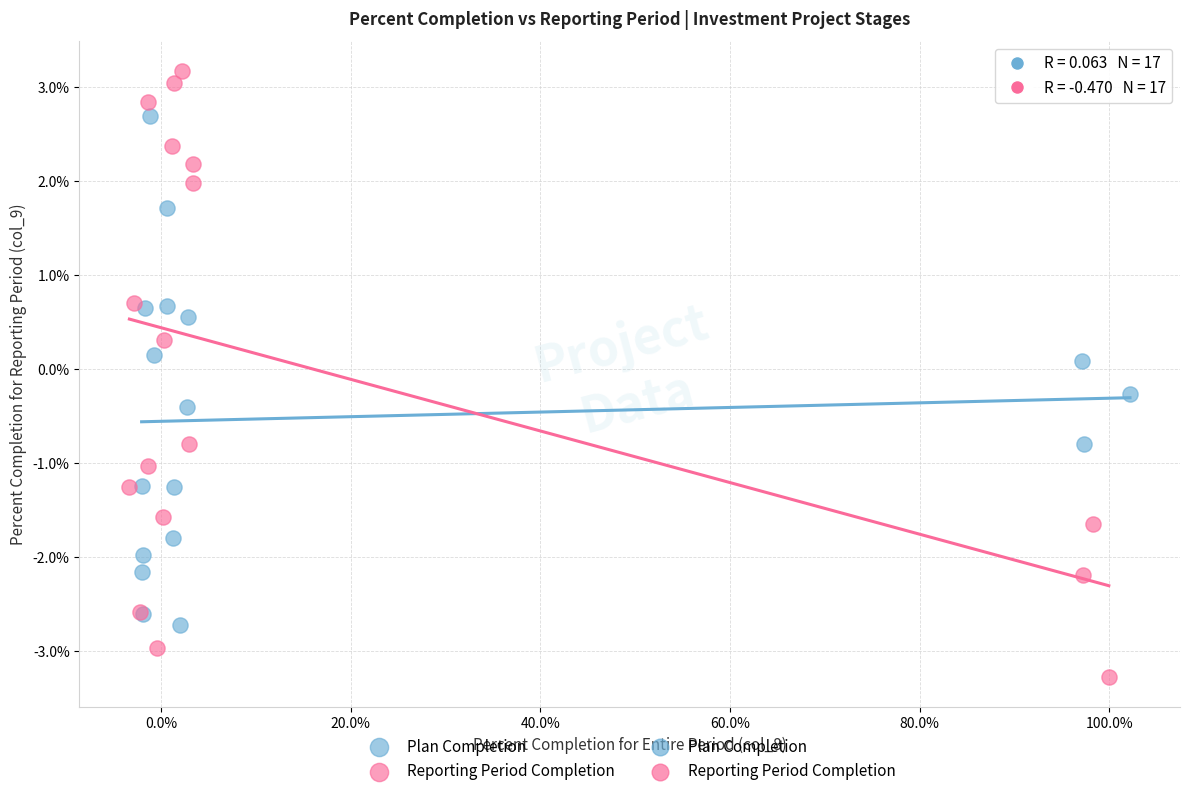

Which series reaches the maximum Y coordinate?

Reporting Period Completion